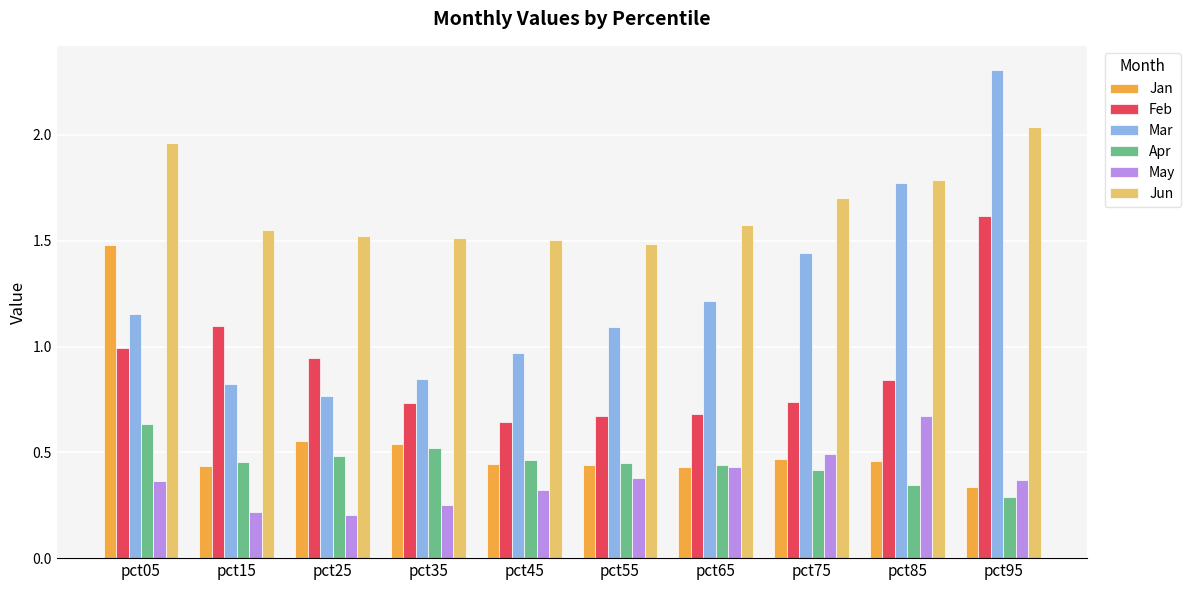

Does the chart contain stacked bars?

No